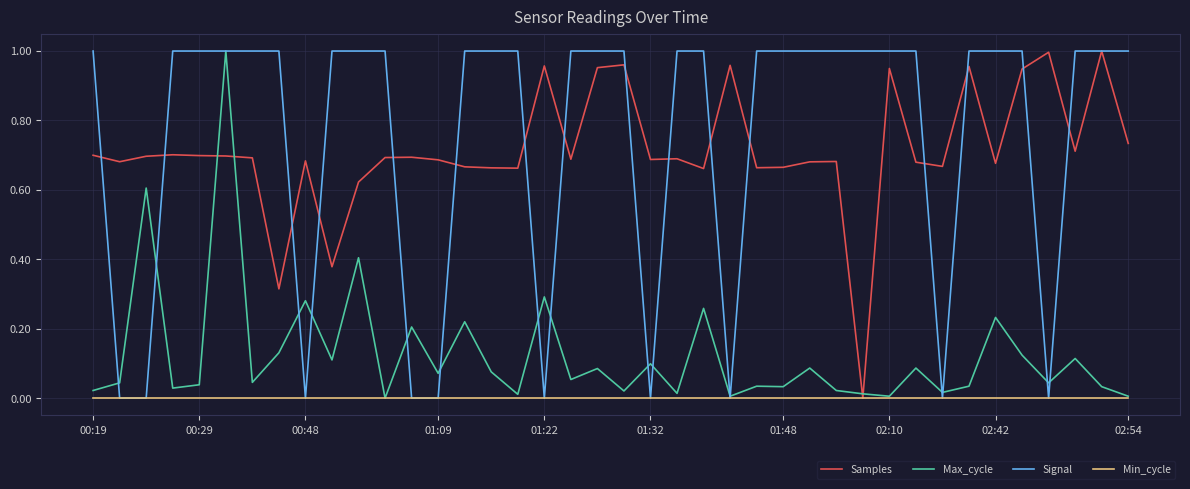

After their last crossing, which series has the higher values: Samples or Max_cycle?

Samples